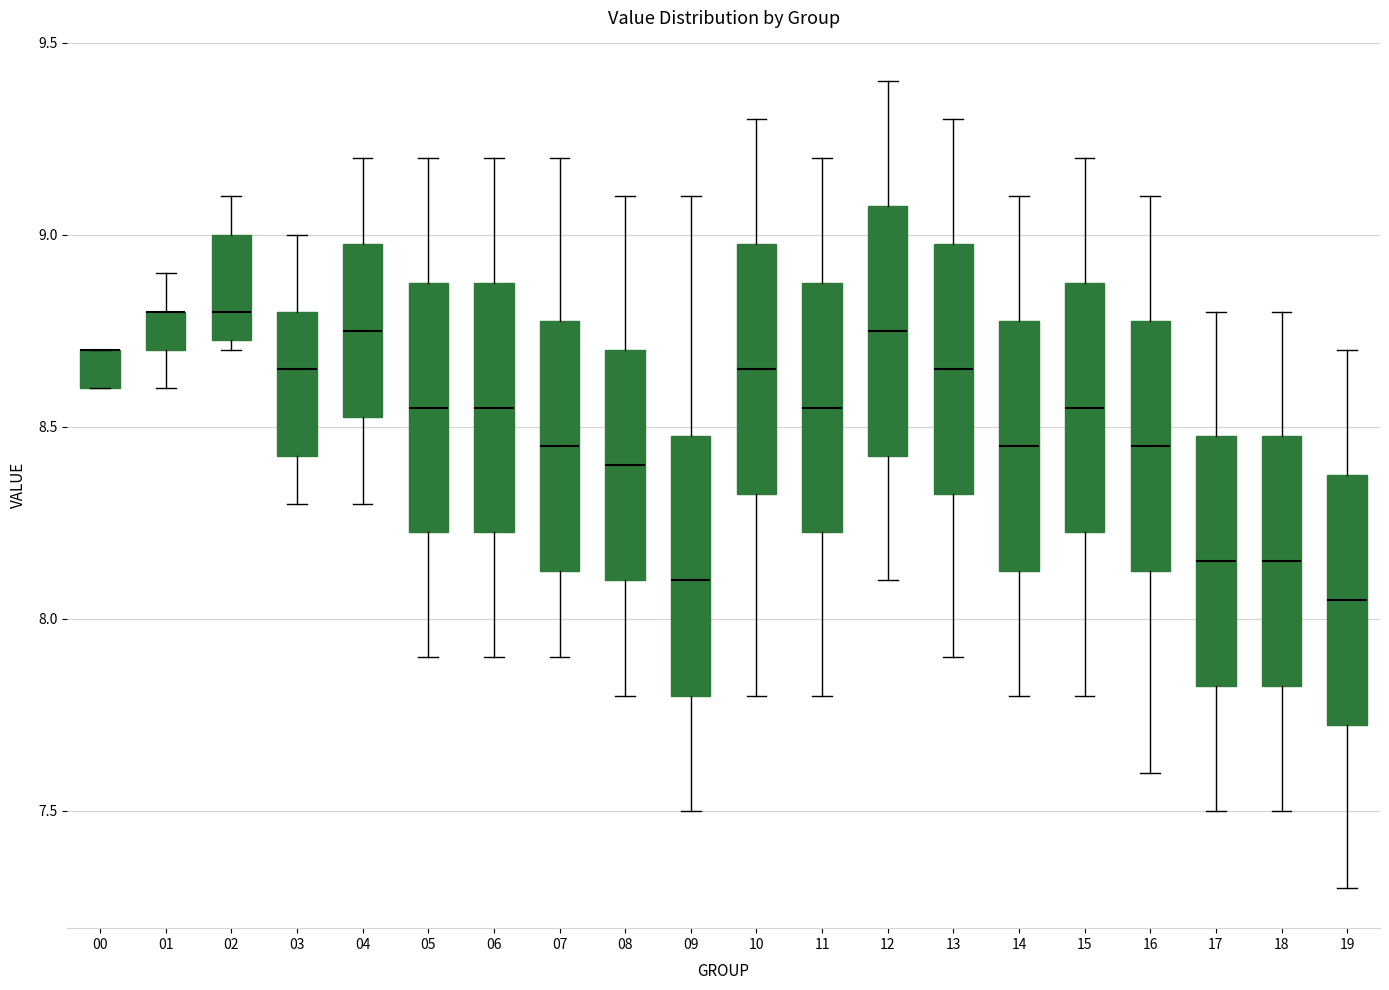

Where does the median line of the box at x = 11 sit on the y-axis? The values are not printed on the chart, so give them approximately, as read against the axis.

8.55